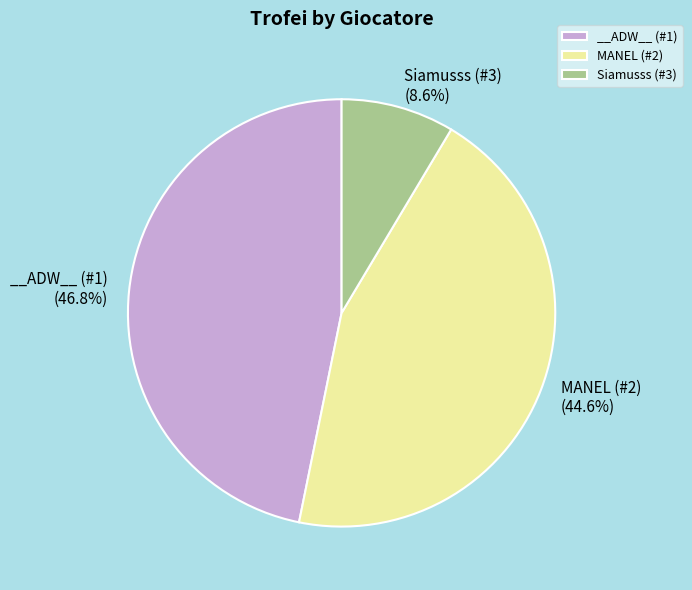

Count the number of slices in the pie.

3